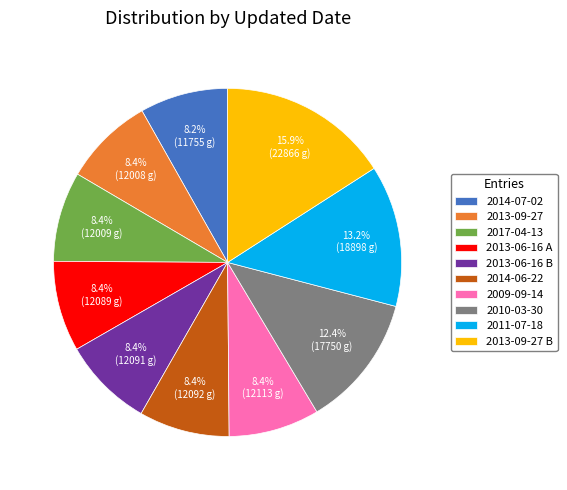

What is the ratio of the value at 2009-09-14 to the value at 2011-07-18?

0.6